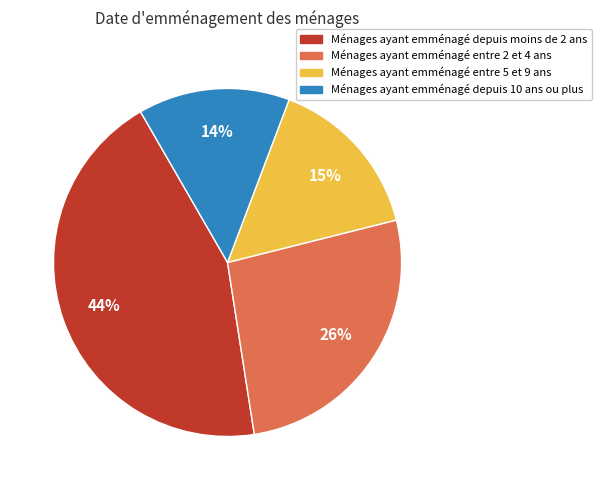

To the nearest percent, what is the average slice percentage?

25%